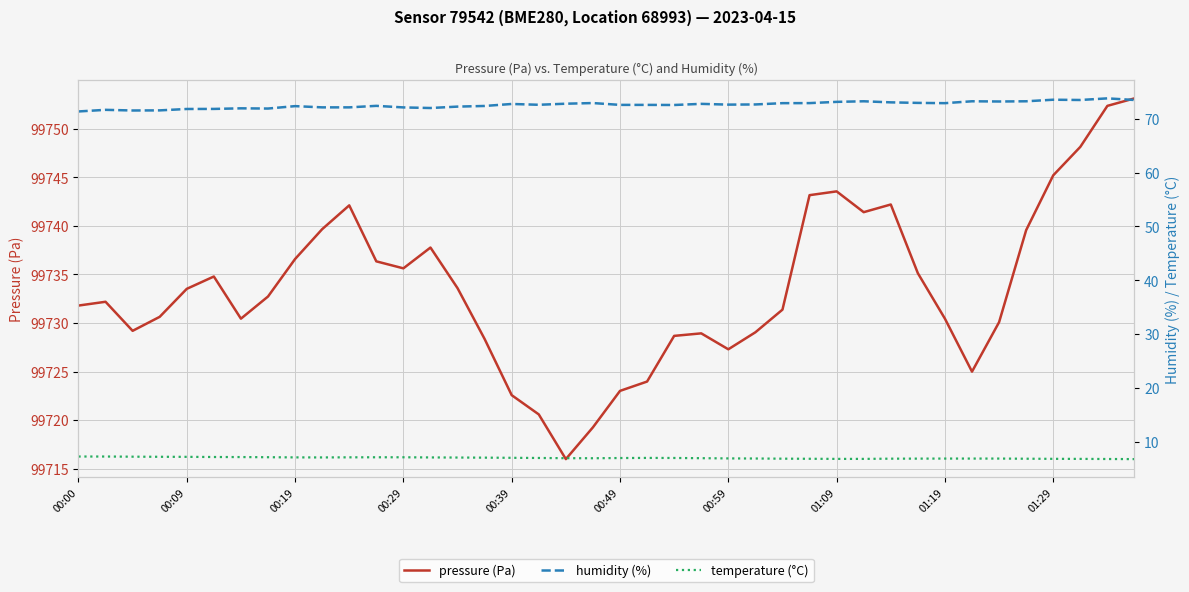

What is the difference between the highest and lowest values at 29?

99734.6